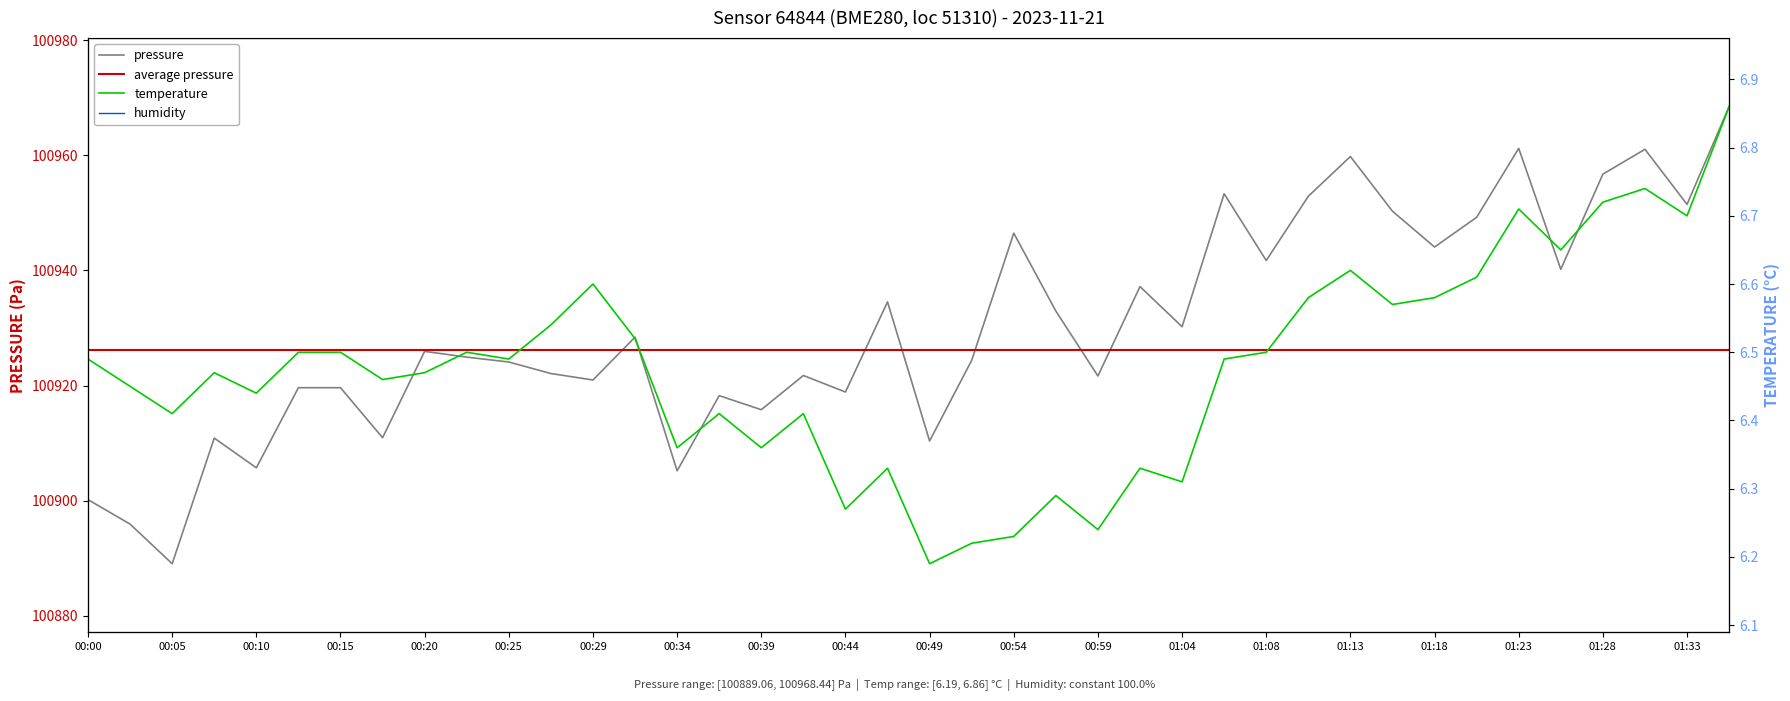

In pressure, how many points are lower than both neighbors (excluding endpoints)?

14